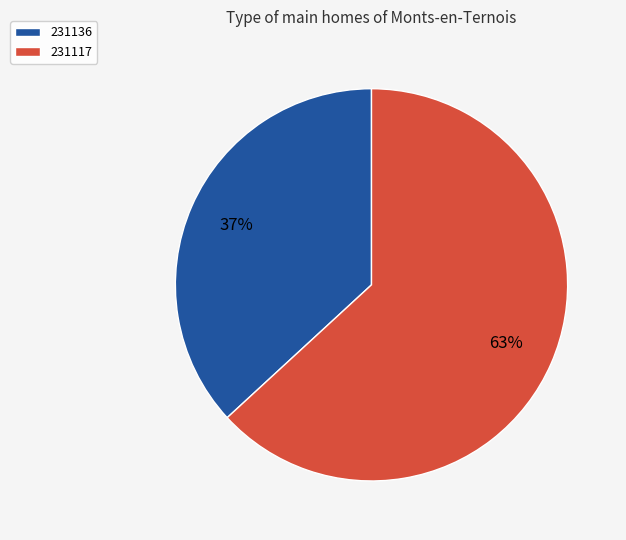

Is there a majority slice in this chart?

Yes